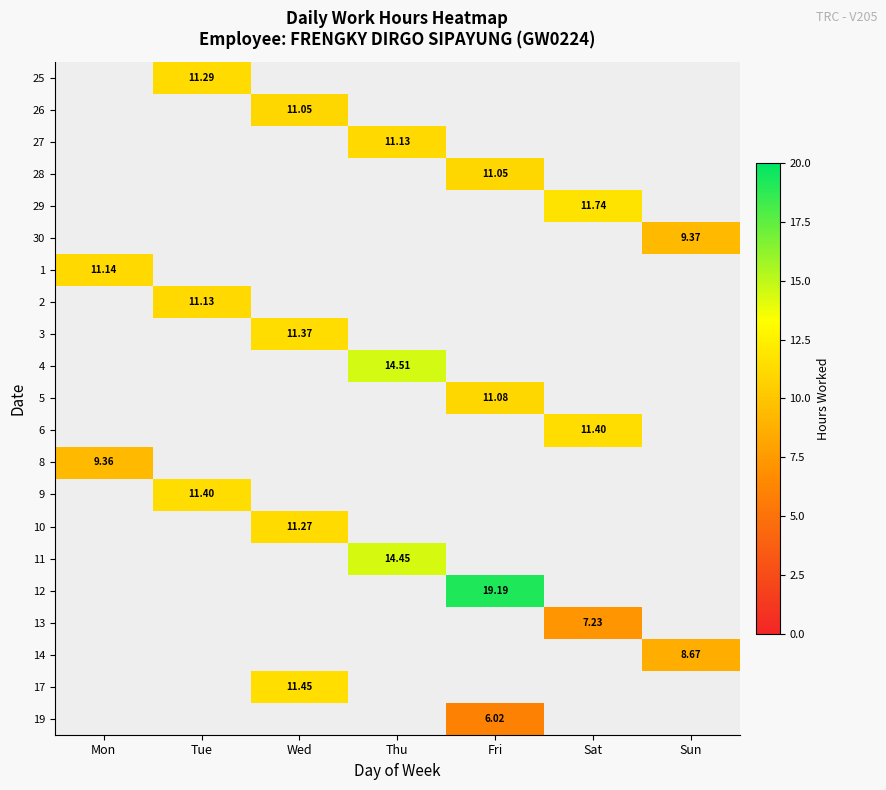

Is the value of 11 at Thu greater than the value of 6 at Sat?

Yes